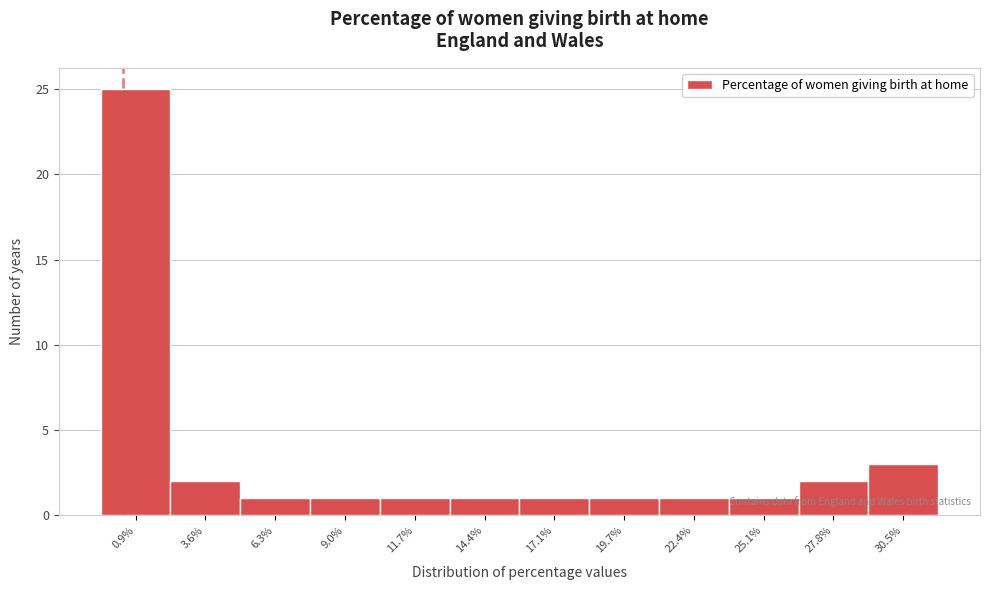

Is it true that the value at 6.3% is 1?

True